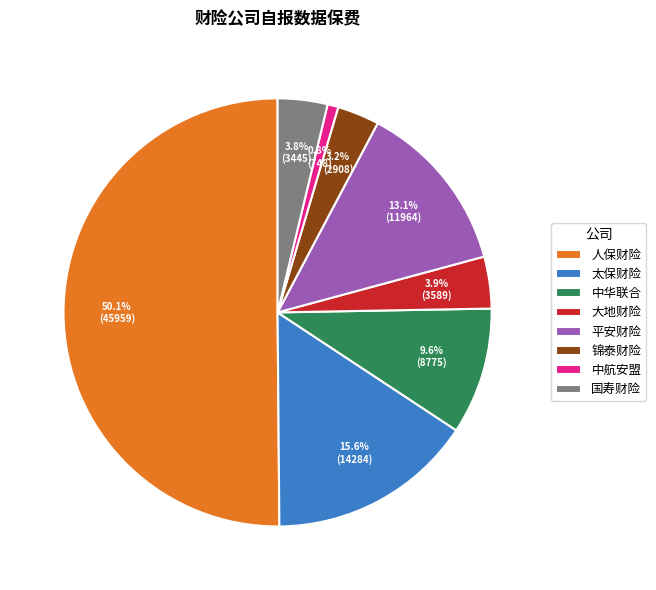

To the nearest percent, what portion does 人保财险 represent?

50%